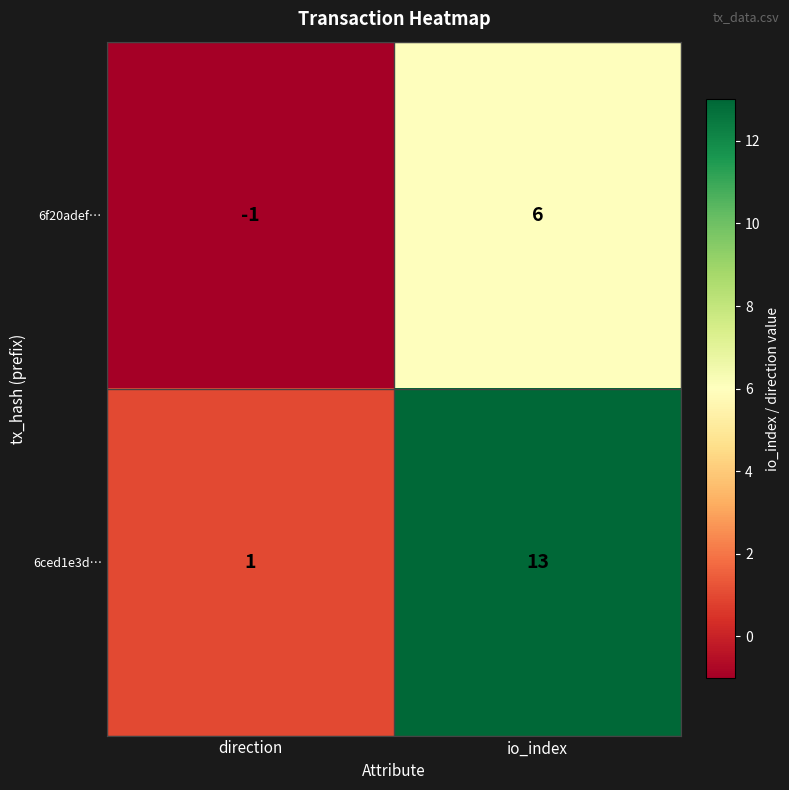

Reading right to left, what are all the values shown in this chart?

6f20adef…: 6	-1
6ced1e3d…: 13	1